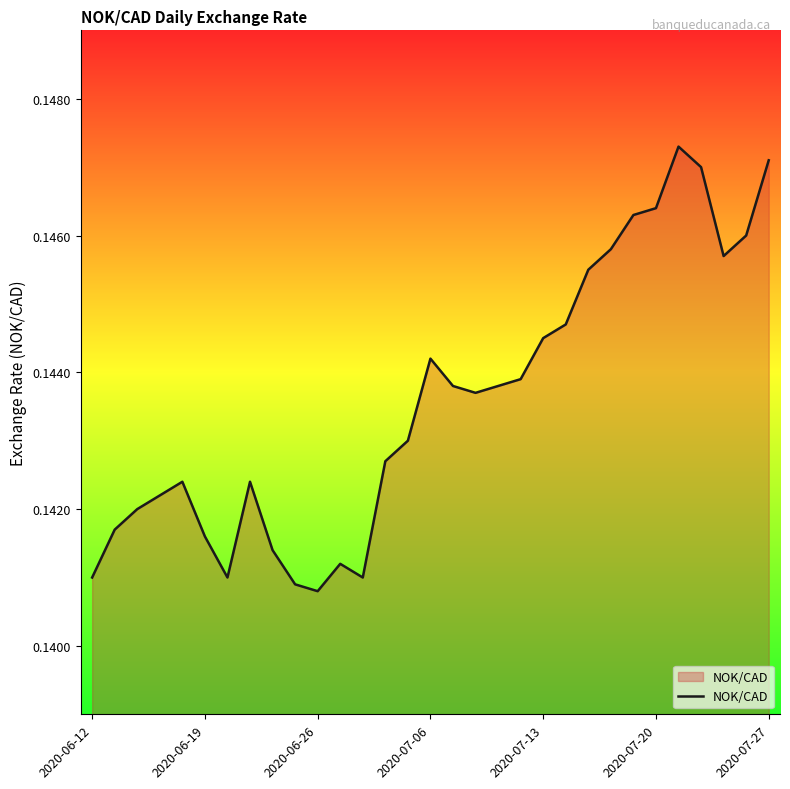

Does the chart have visible grid lines?

No